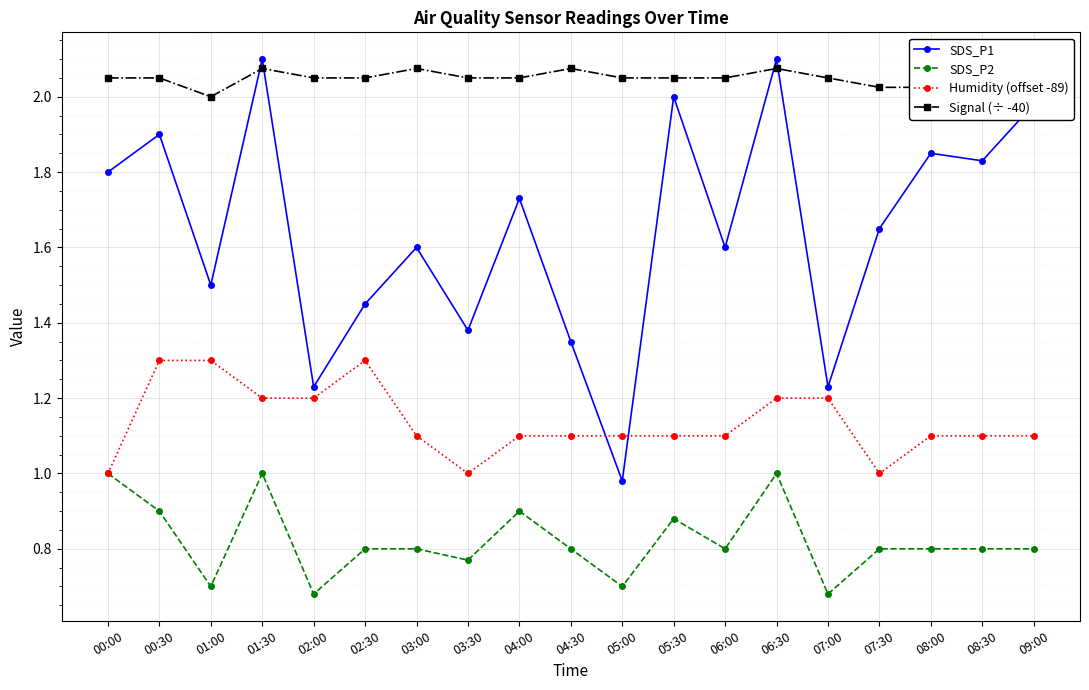

At how many categories does at least one series exceed 1?

19